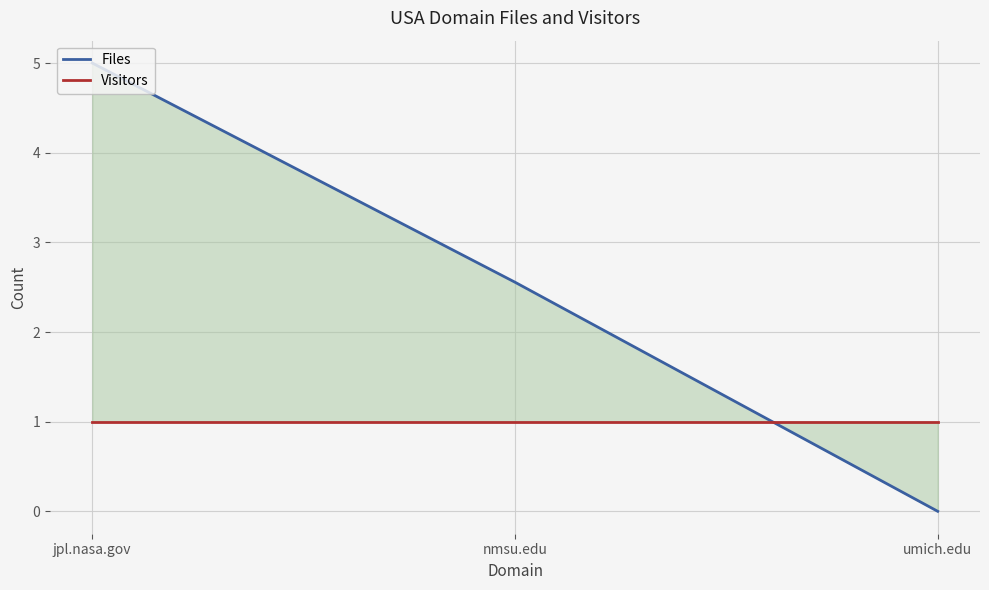

Between nmsu.edu and umich.edu, which is larger?

nmsu.edu